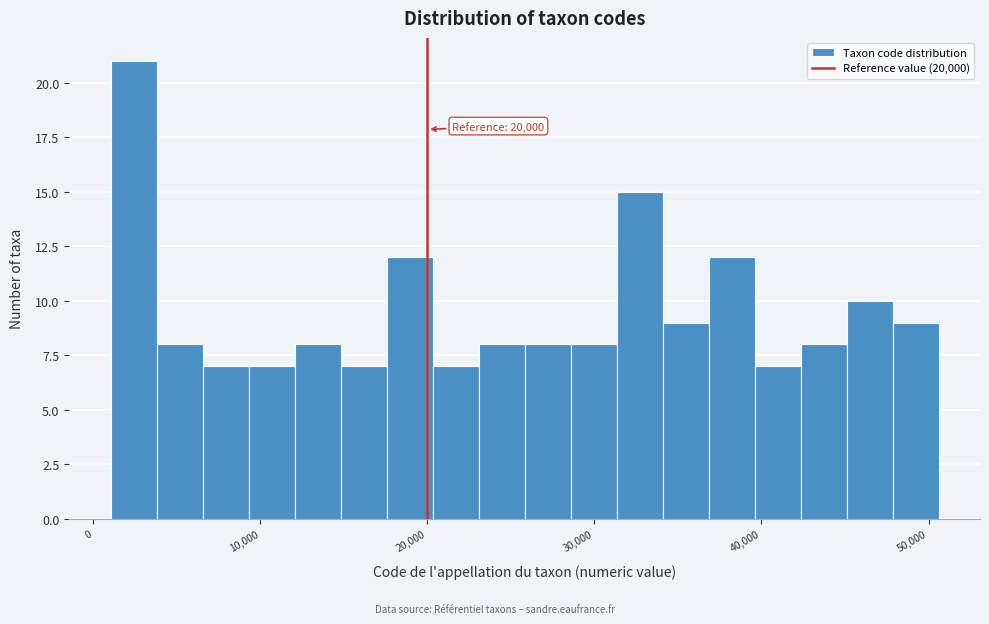

Around what value on the x-axis is the tallest bar? Give the approximate position of its centre, as read against the axis.

2000